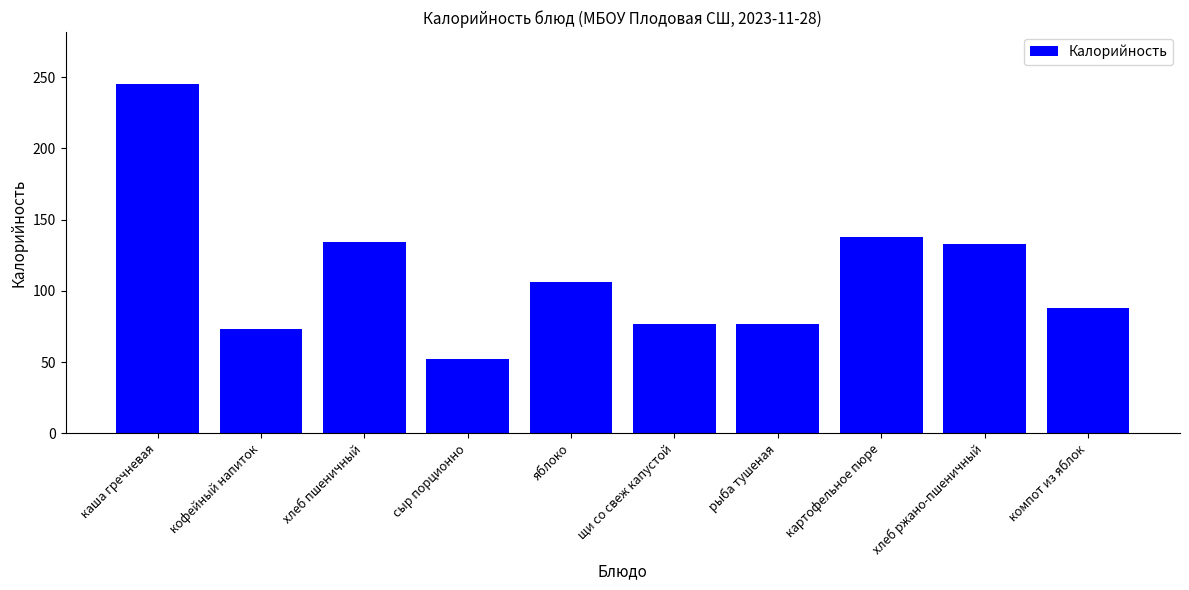

Where is the data nearest to the value 148?

картофельное пюре